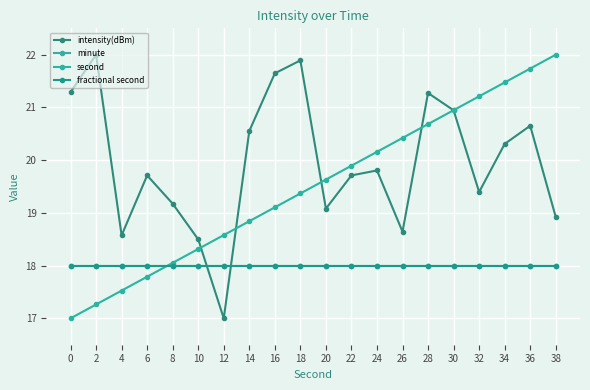

True or false: intensity(dBm) has a value of 5.7 at 4.

False